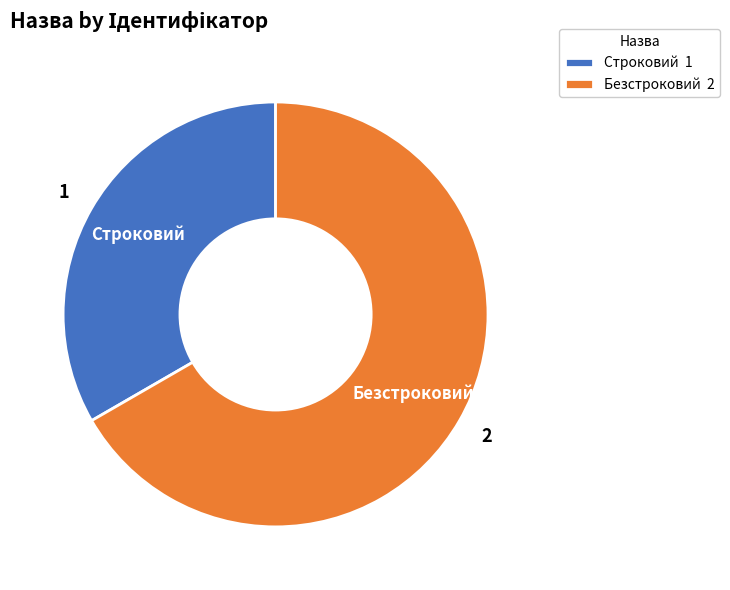

Combined, do Строковий and Безстроковий account for over 50%?

Yes